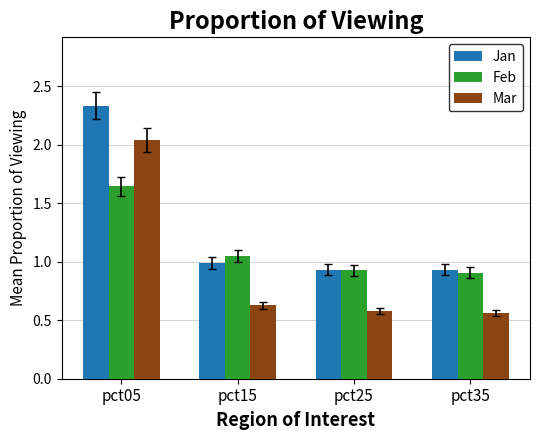

How many groups of bars are there?

4